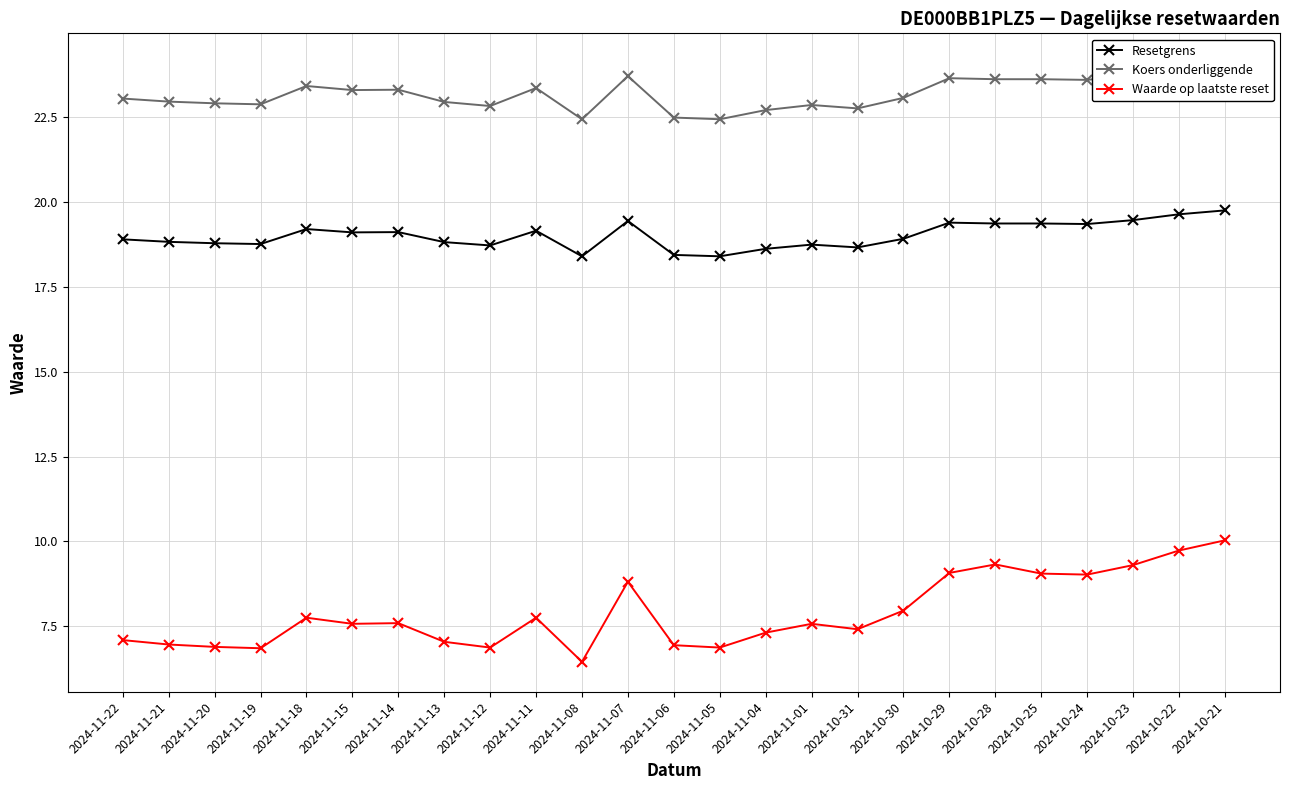

At which category does Waarde op laatste reset reach its first local valley?

2024-11-19